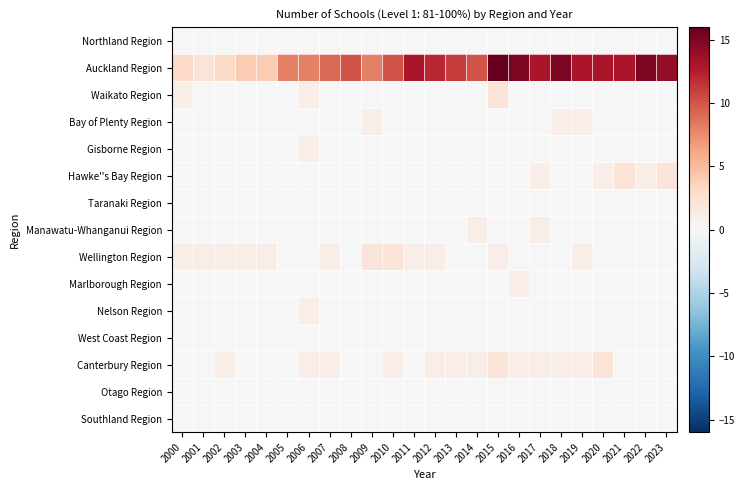

List the series in order of their peak value, highest first.

Auckland Region, Waikato Region, Hawke''s Bay Region, Wellington Region, Canterbury Region, Bay of Plenty Region, Gisborne Region, Manawatu-Whanganui Region, Marlborough Region, Nelson Region, Northland Region, Taranaki Region, West Coast Region, Otago Region, Southland Region